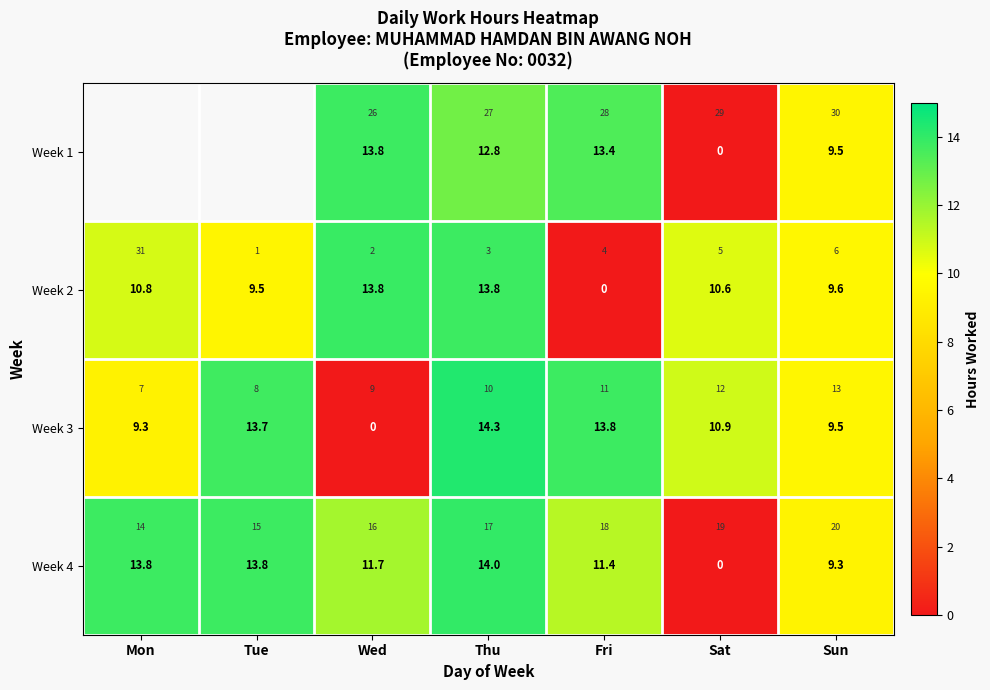

How many values in the Week 3 series exceed 10?

4